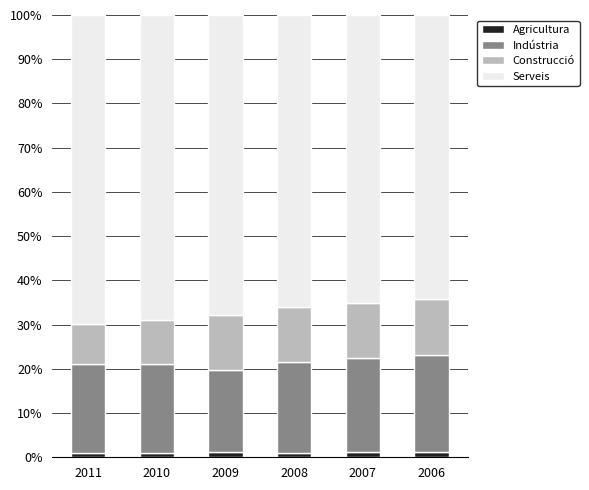

What is the difference between the Serveis values at 2008 and 2006?

1.8